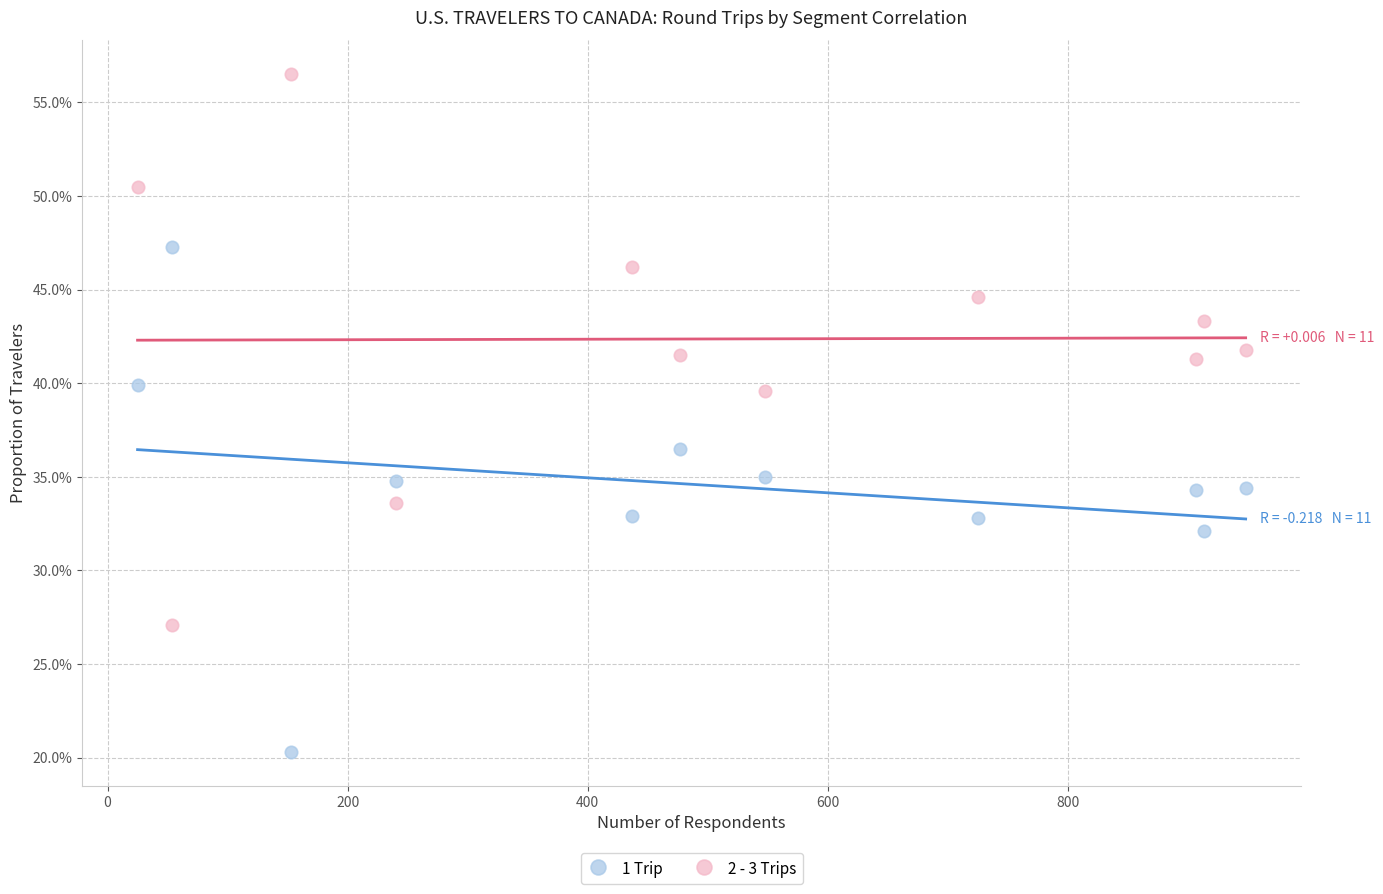

What are all the series names shown in the legend?

1 Trip, 2 - 3 Trips